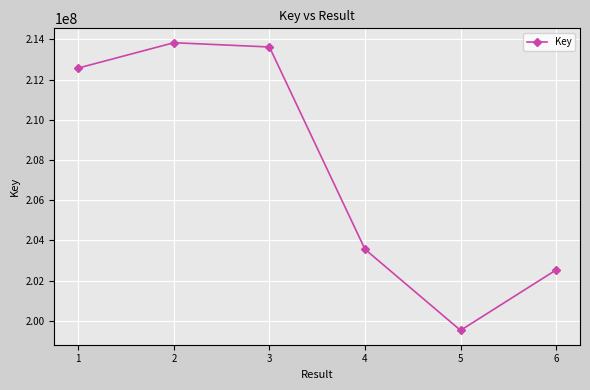

The value at 5 is 199526009. True or false?

True